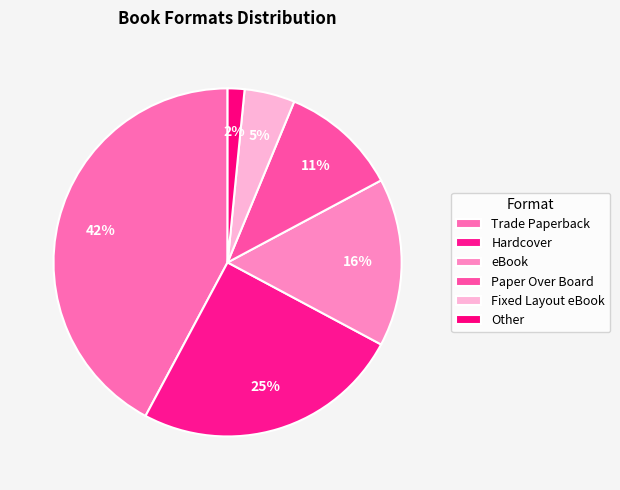

What is the smallest slice in the pie chart?

Other